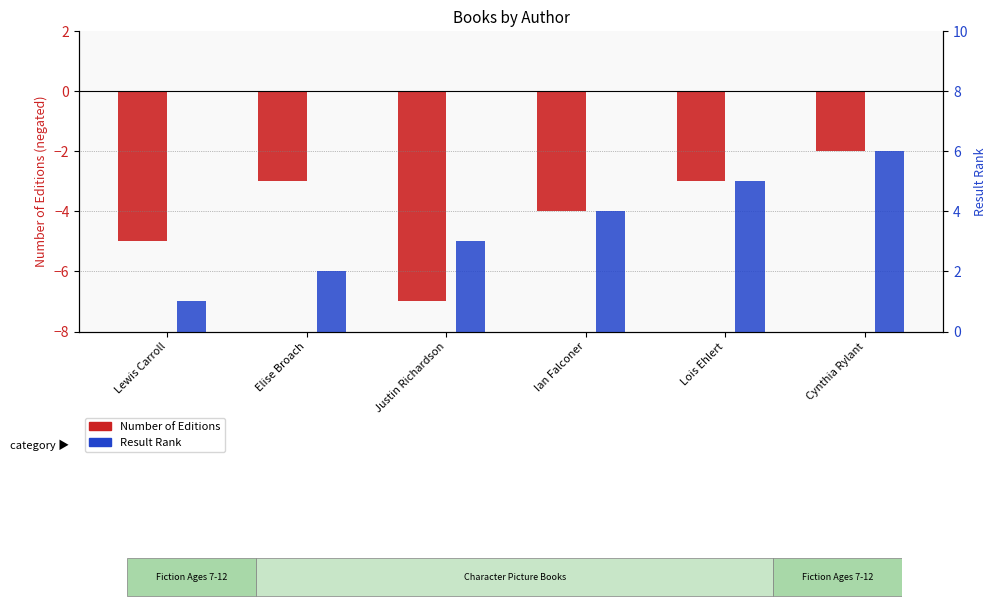

What position from the right is Cynthia Rylant?

1